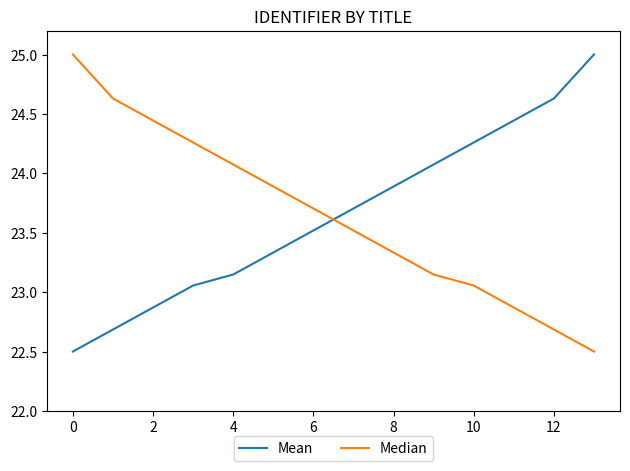

What is the minimum value for Mean?

22.5